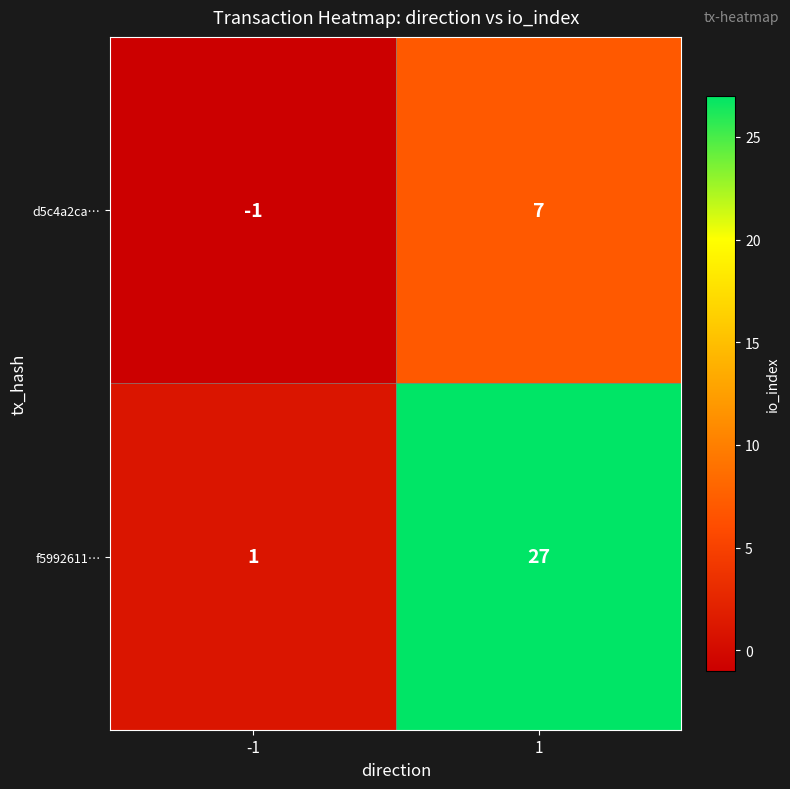

List the series in order of their overall mean, lowest first.

d5c4a2ca…, f5992611…